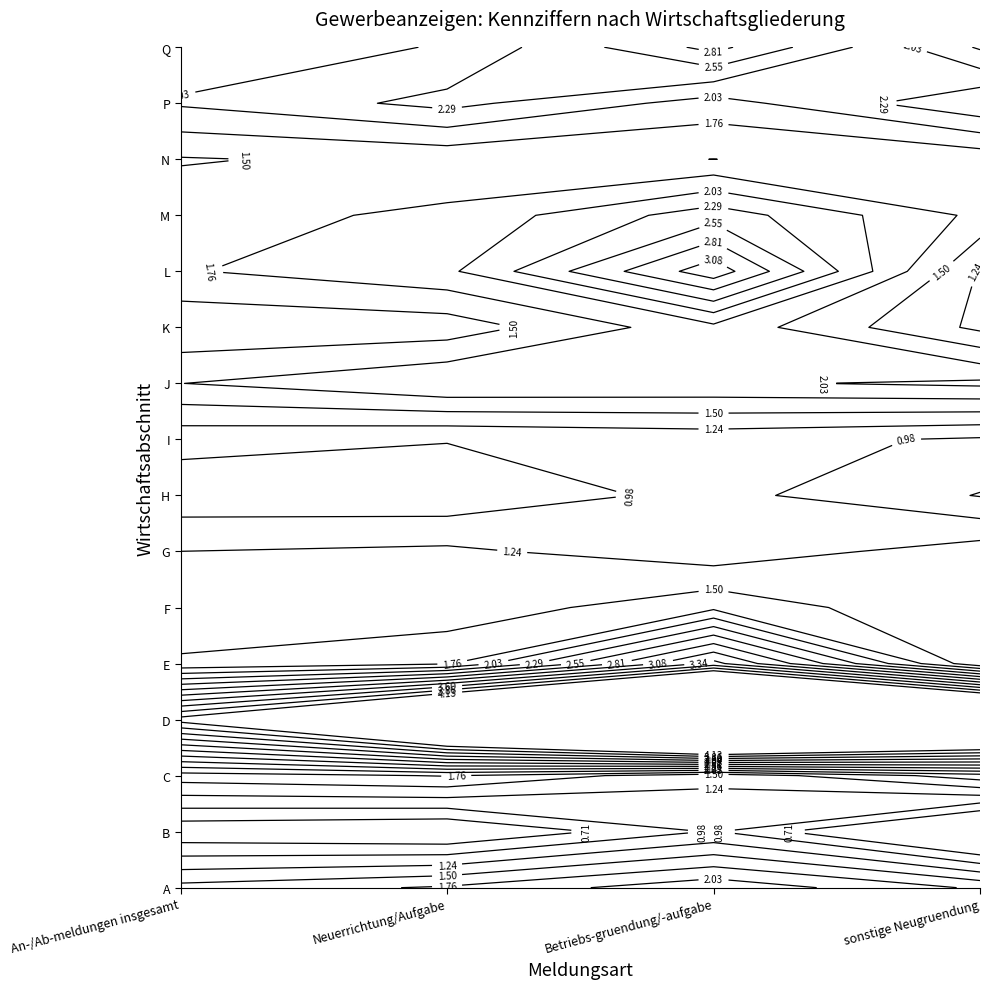

What is the total value across all series at 1?

29.5